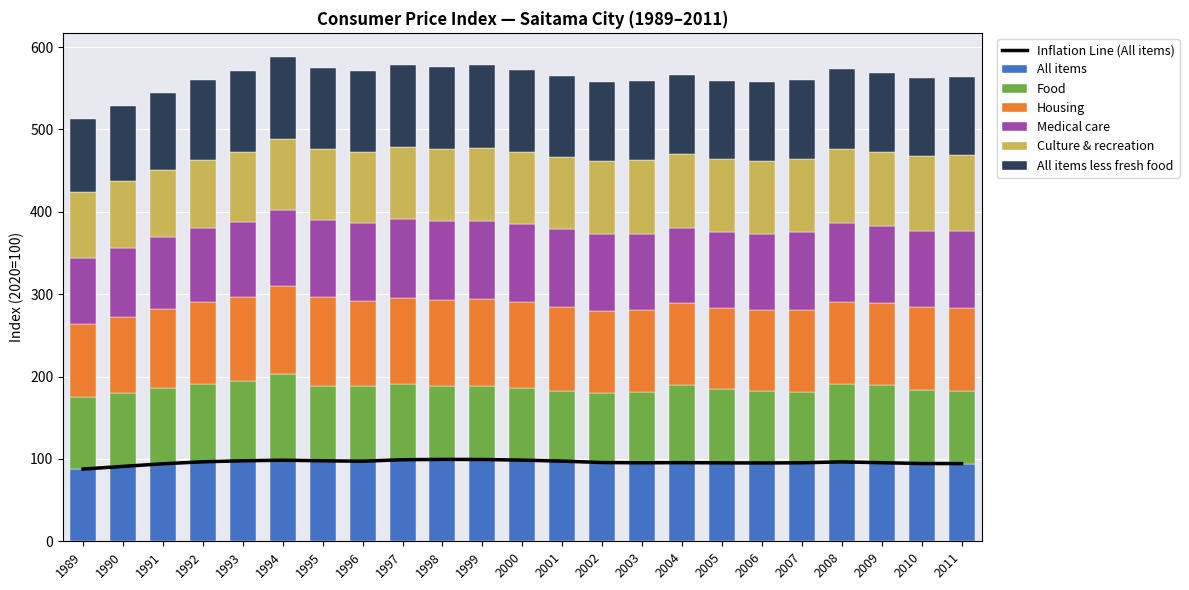

What is the difference between the maximum and second lowest values in the Housing series?

16.3